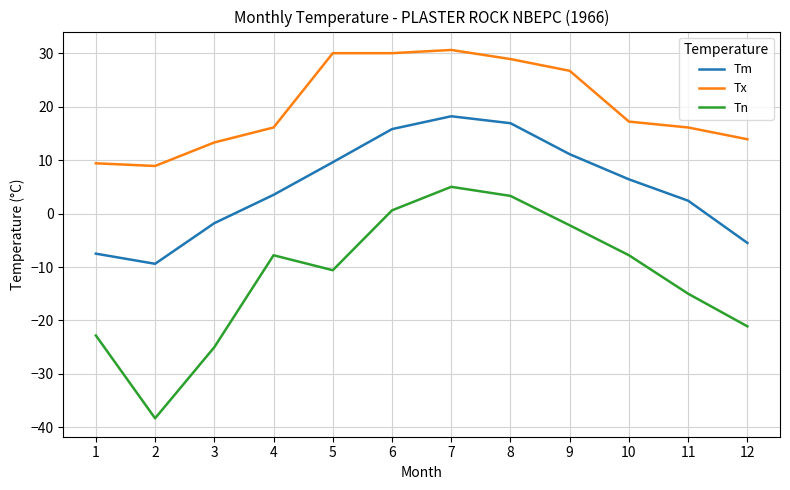

How many categories are shown in the chart?

12